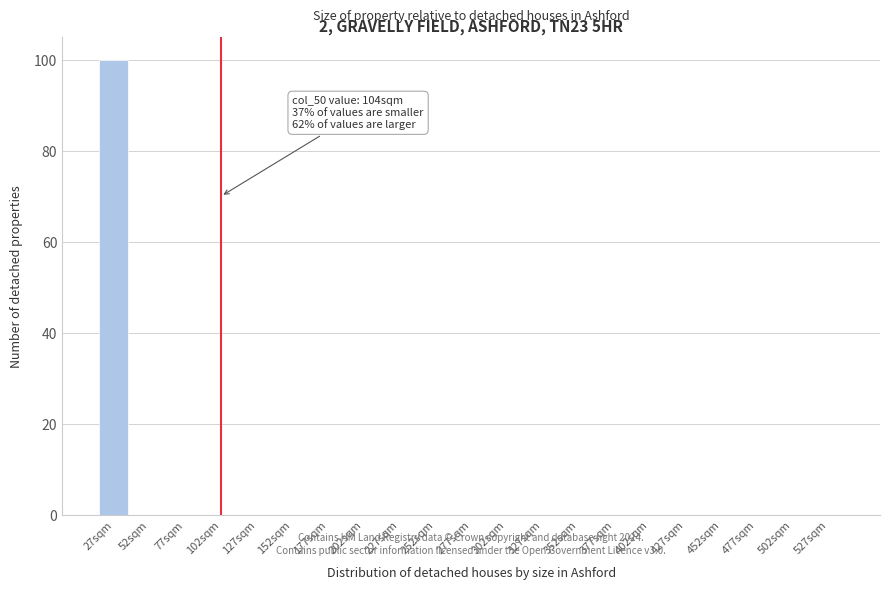

Reading left to right, transcribe all the data shown in this chart.

27sqm=100	52sqm=0	77sqm=0	102sqm=0	127sqm=0	152sqm=0	177sqm=0	202sqm=0	227sqm=0	252sqm=0	277sqm=0	302sqm=0	327sqm=0	352sqm=0	377sqm=0	402sqm=0	427sqm=0	452sqm=0	477sqm=0	502sqm=0	527sqm=0